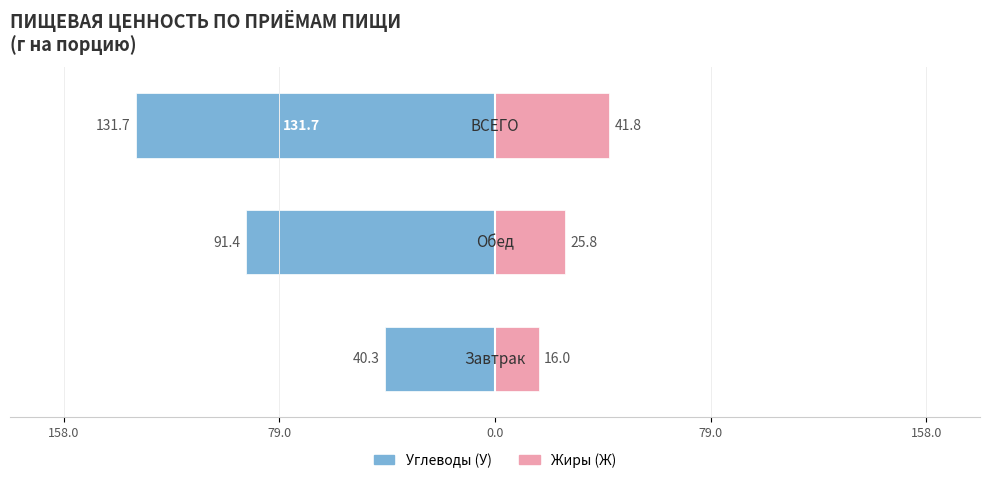

Rank the series at 158.0 from lowest to highest value.

Углеводы (У), Жиры (Ж)